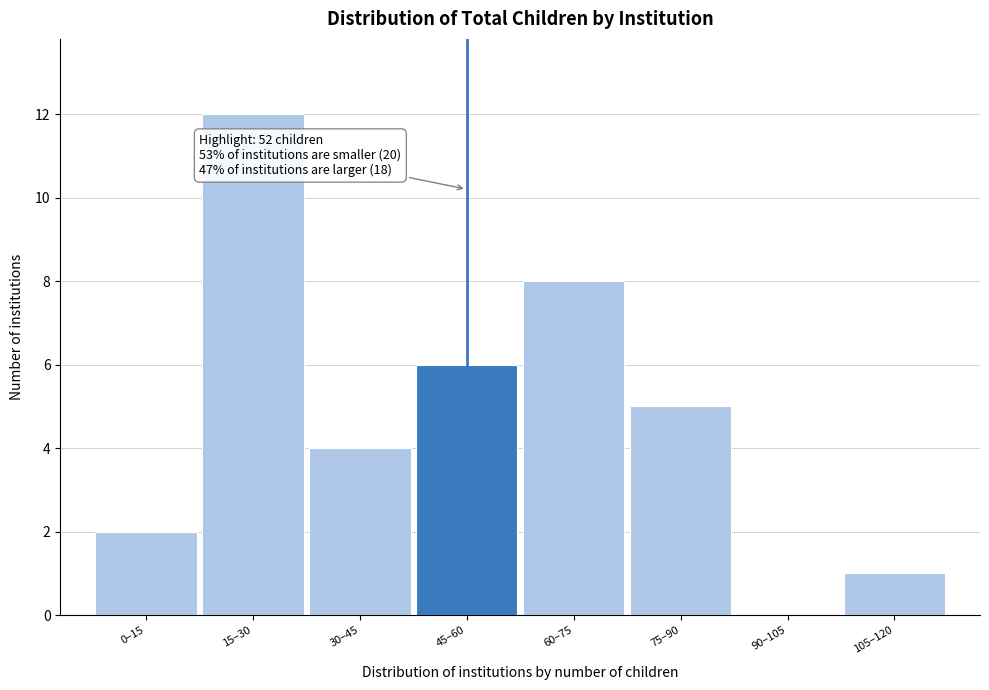

Reading left to right, list all the values displayed in this chart.

0–15=2	15–30=12	30–45=4	45–60=6	60–75=8	75–90=5	90–105=0	105–120=1